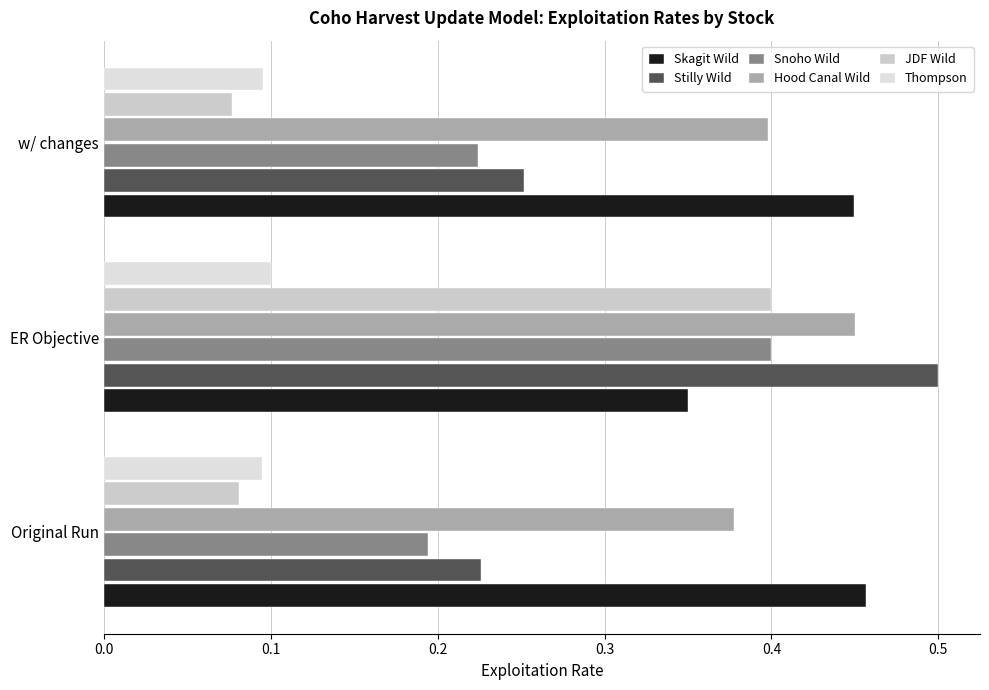

What is the value of the Snoho Wild bar at the 3rd from the left?

0.2